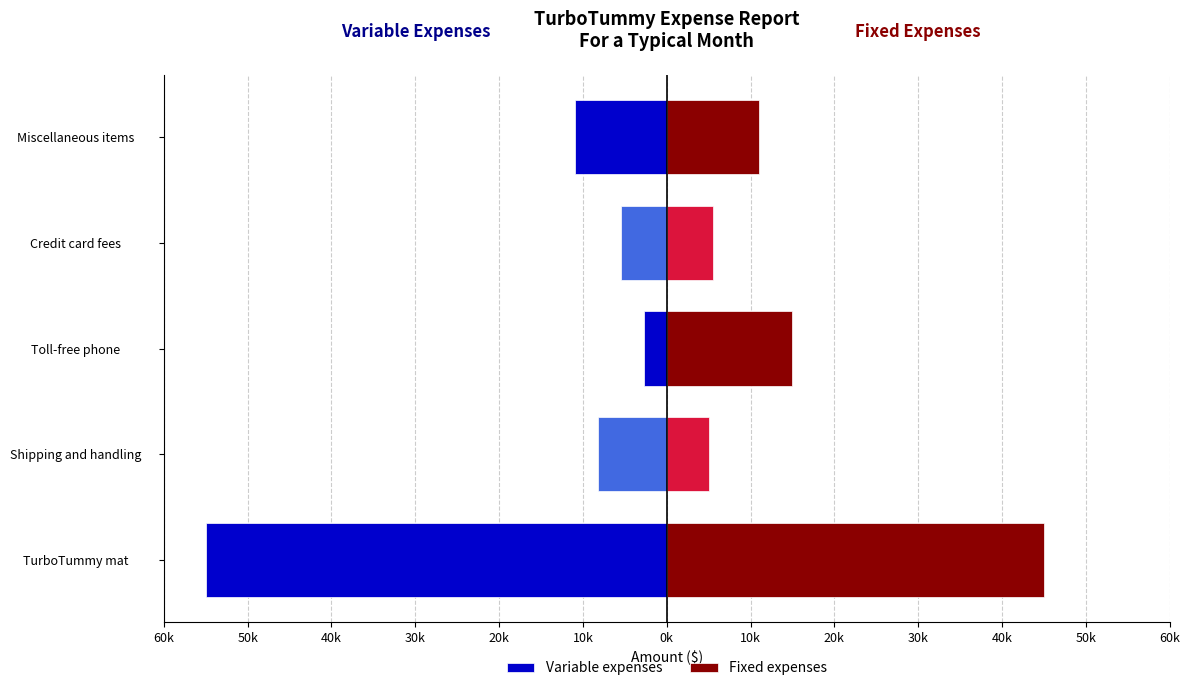

Is it true that Variable expenses equals -3312 at Credit card fees?

False